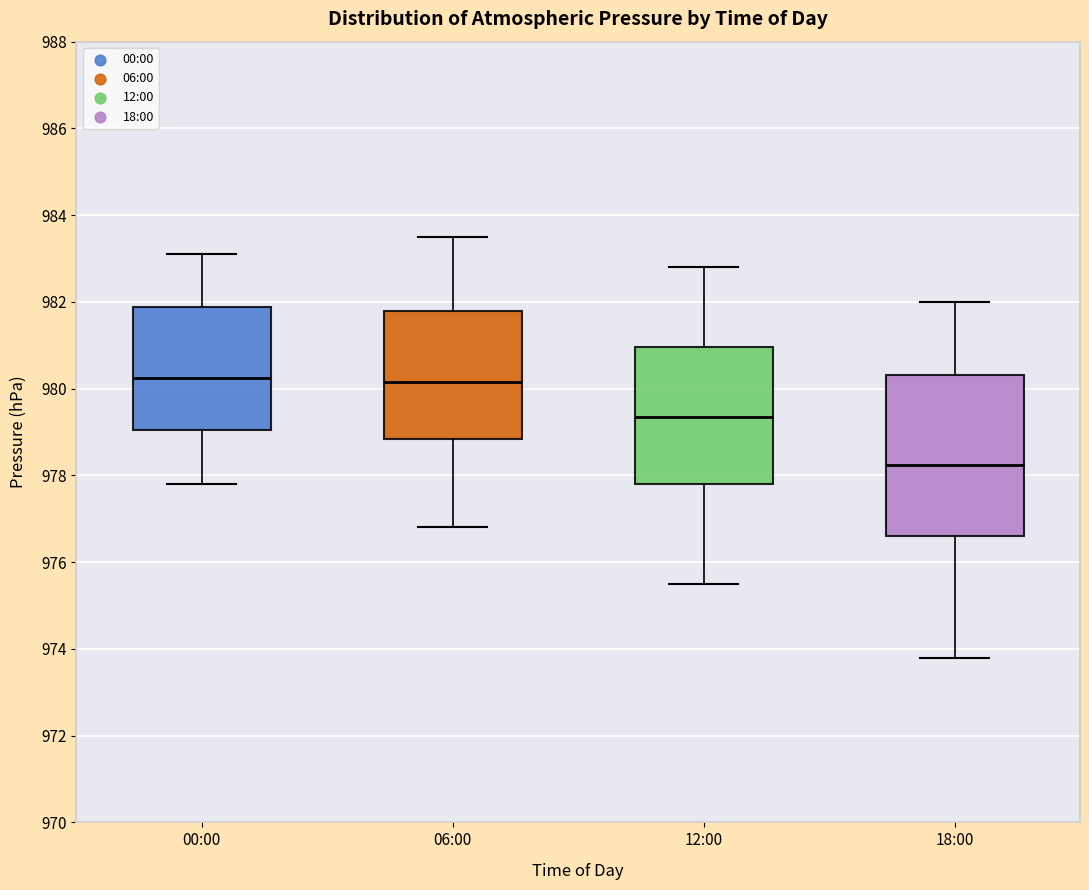

Reading left to right, transcribe this box plot: for each box, give where its median line is, the range the box spans, and where its two whiskers end, as read against the y-axis. The values are not printed on the chart, so give them approximately, as read against the axis.

00:00: median 980.2, box 979.0 to 981.8, whiskers 977.8 to 983.2
06:00: median 980.2, box 978.8 to 981.8, whiskers 976.8 to 983.6
12:00: median 979.4, box 977.8 to 981.0, whiskers 975.6 to 982.8
18:00: median 978.2, box 976.6 to 980.4, whiskers 973.8 to 982.0